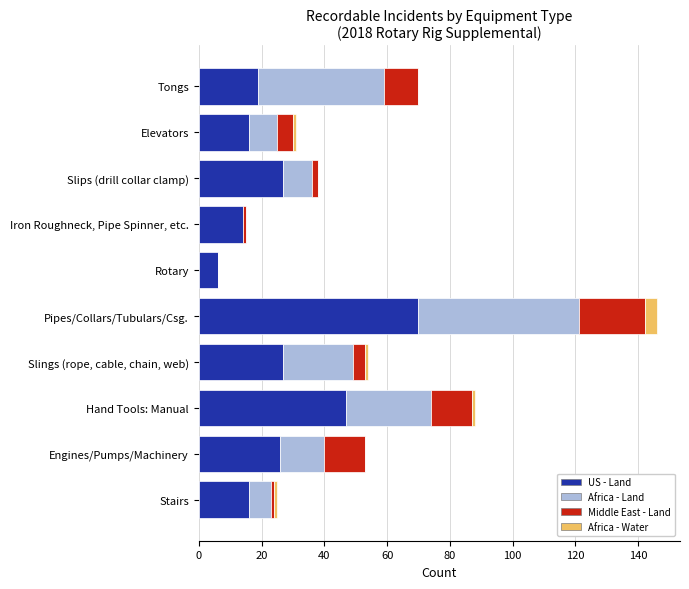

Which category has the highest value in the US - Land series?

Pipes/Collars/Tubulars/Csg.